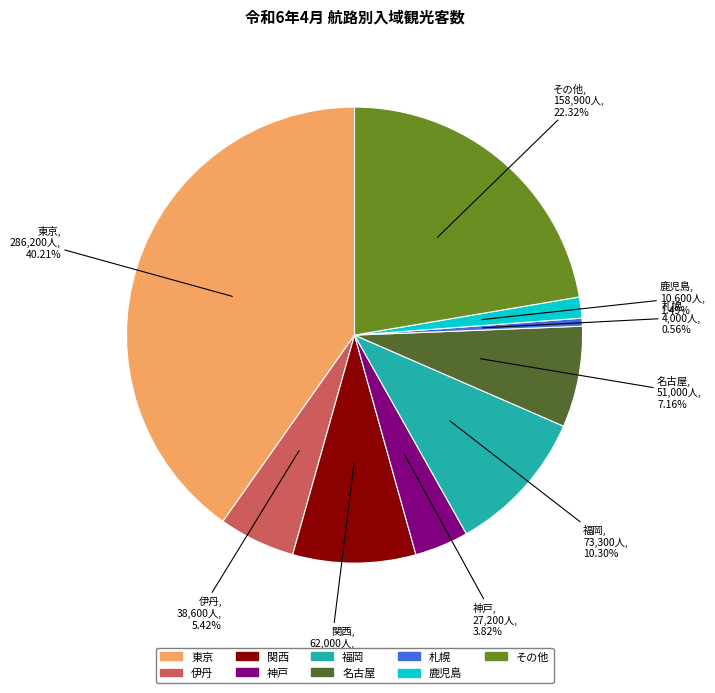

Which category has the smallest portion of the pie?

札幌